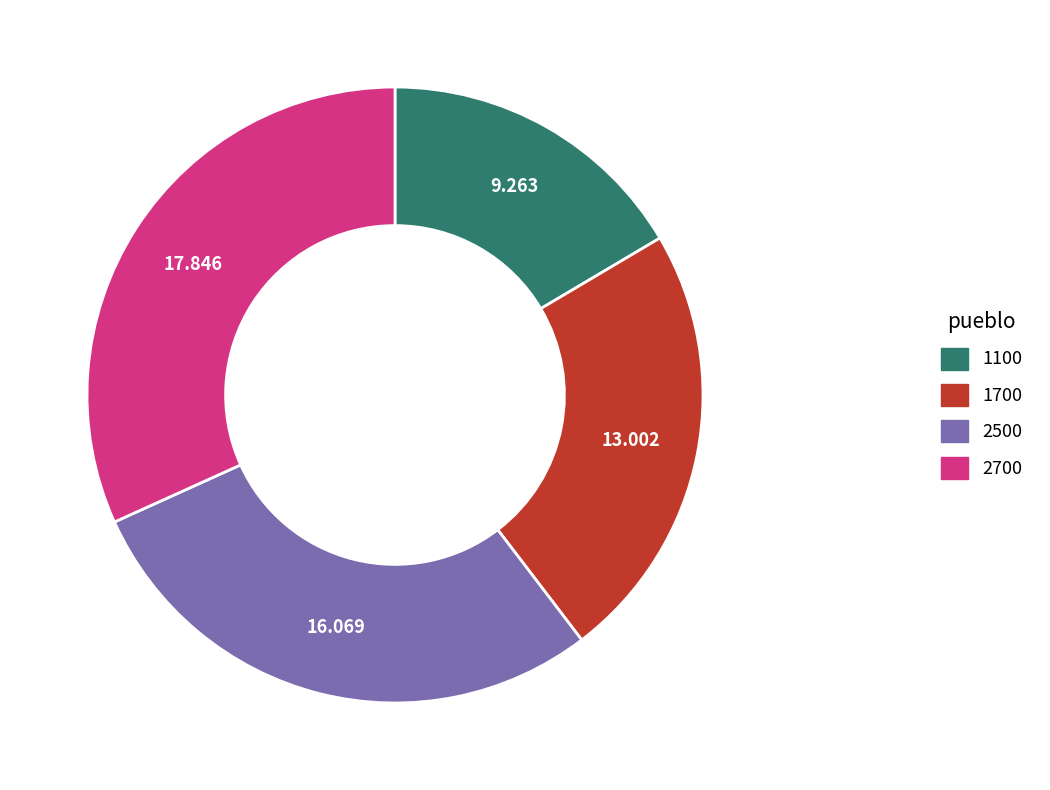

Does any single category account for the majority?

No